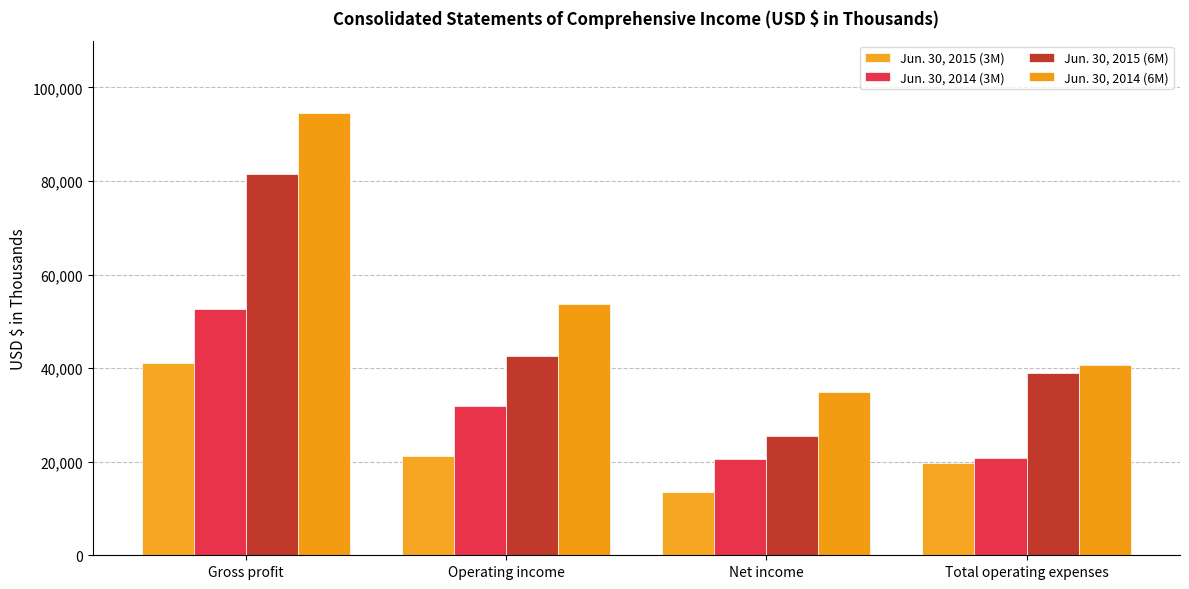

Are the bars grouped side by side (vs. stacked)?

Yes